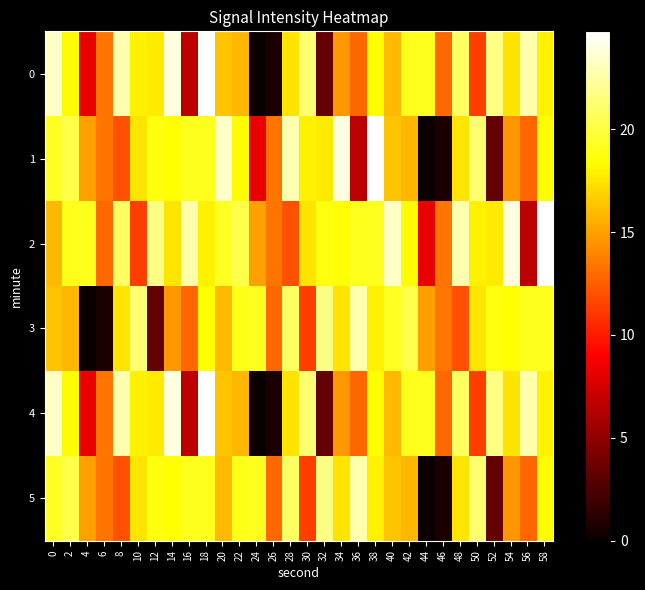

Rank the series at 46 from highest to lowest value.

3, 2, 0, 4, 1, 5